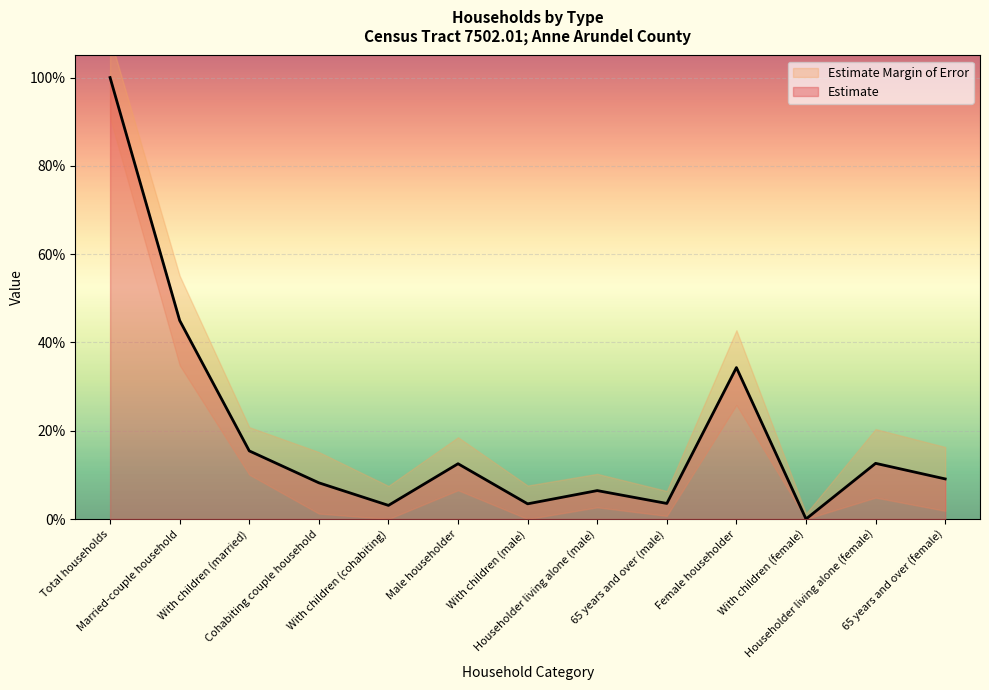

Which label corresponds to the smallest value in the chart?

With children (female)